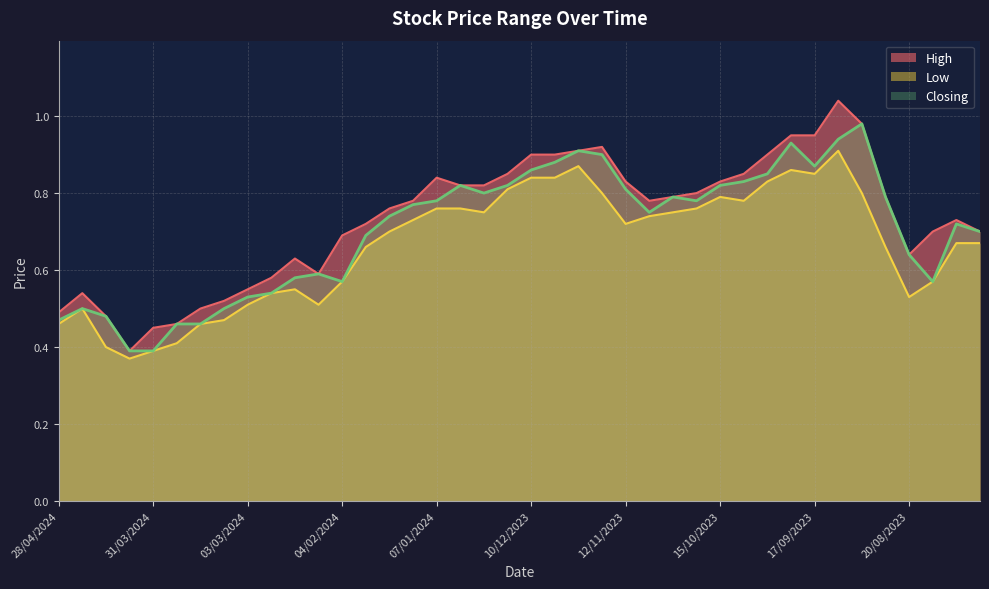

Which series has the largest total across all categories?

High